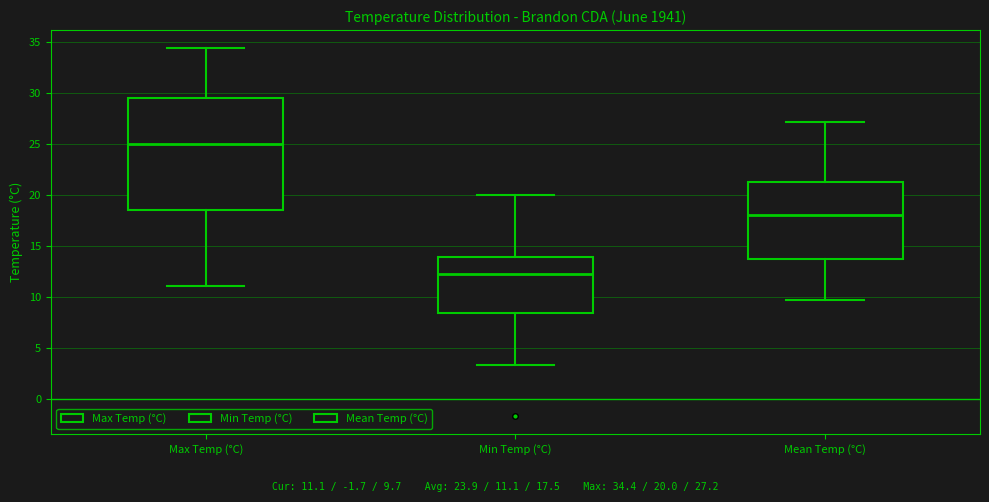

Where is the upper edge of the box for Mean Temp (°C) on the y-axis? The values are not printed on the chart, so give them approximately, as read against the axis.

21.5